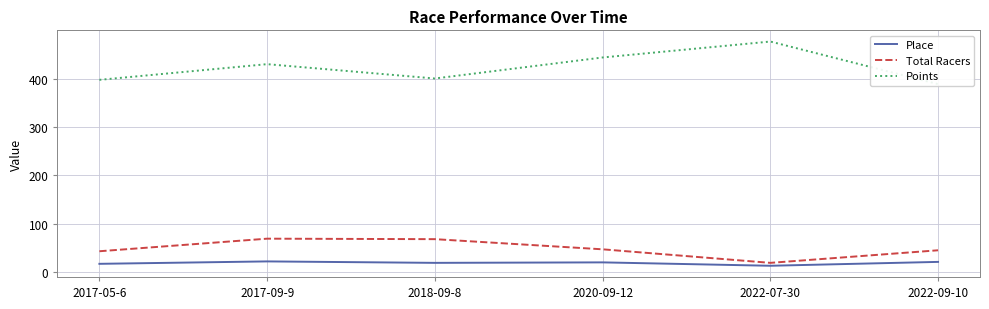

What is the value of the Total Racers point at the 6th from the left?

45.0